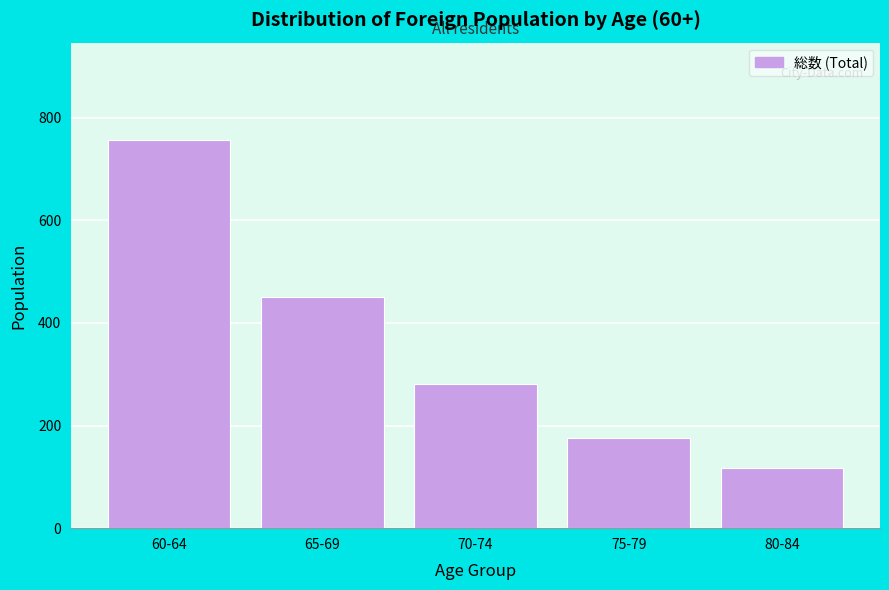

Reading left to right, transcribe all the data shown in this chart.

757	450	280	175	117